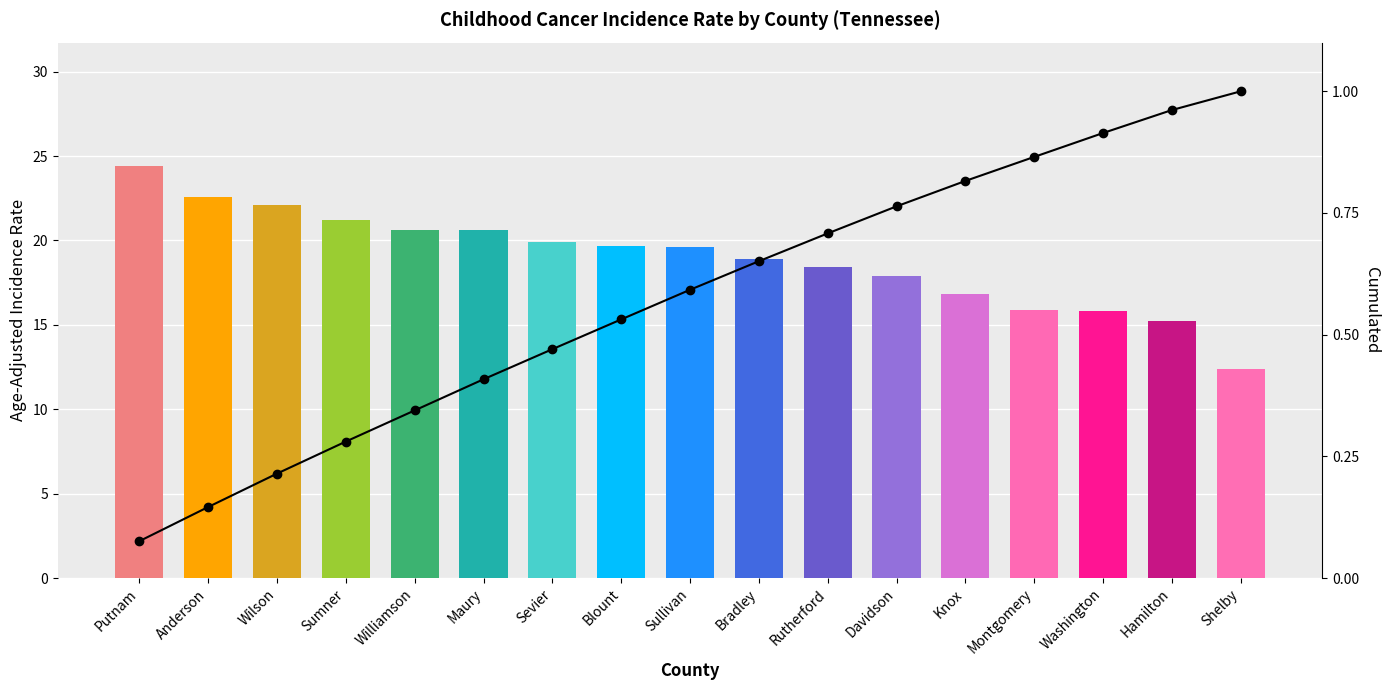

Is the value of Age-Adjusted Incidence Rate at Maury greater than the value of Cumulated at Maury?

Yes